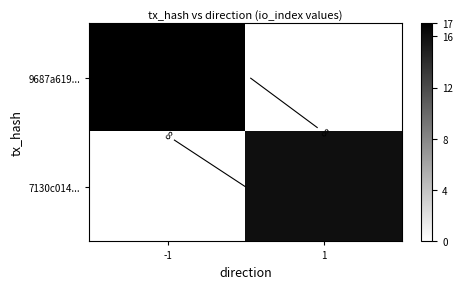

How many distinct data groups are displayed?

2